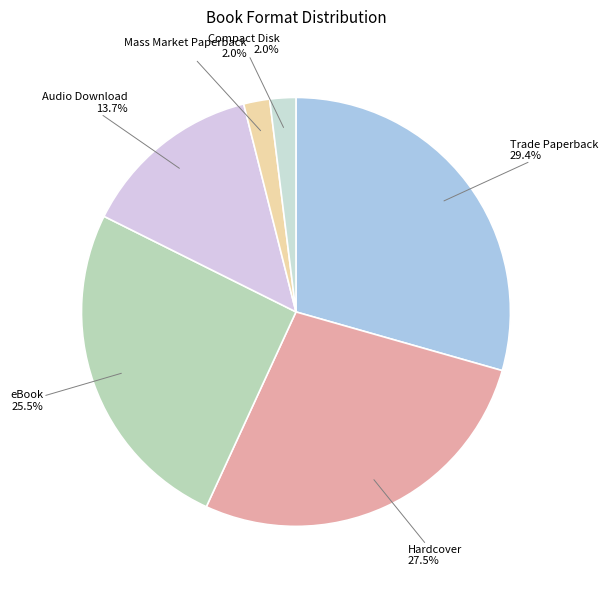

To the nearest percent, what is the average slice percentage?

17%